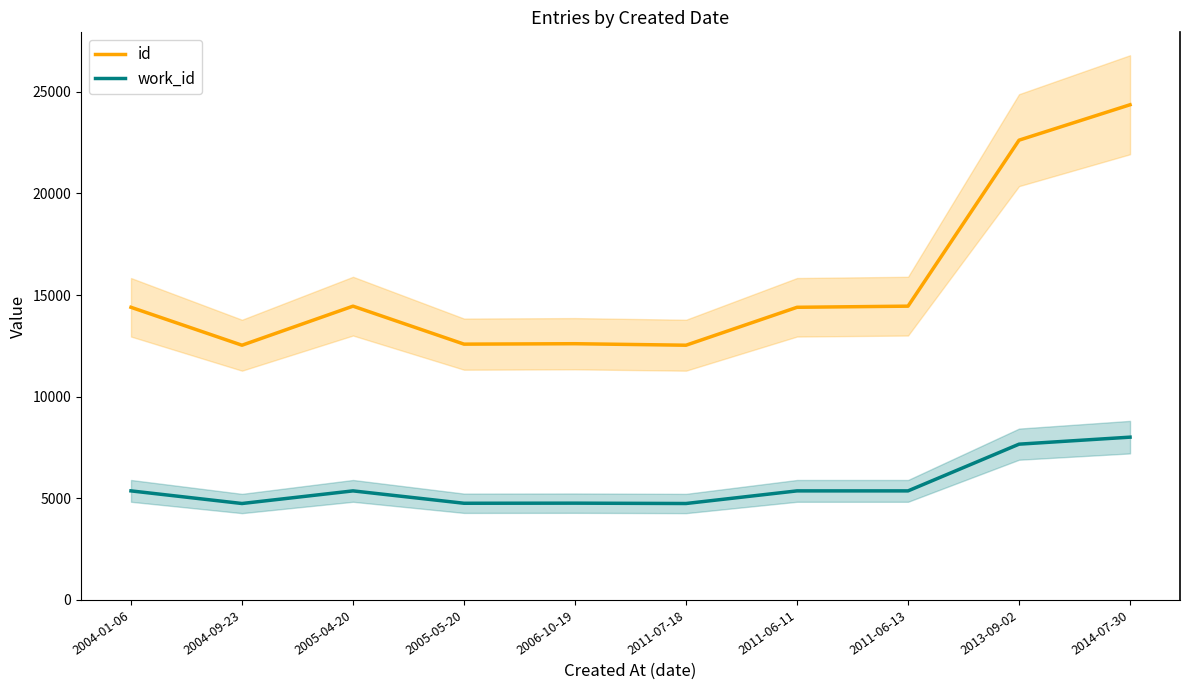

Which series has the widest spread of values?

id